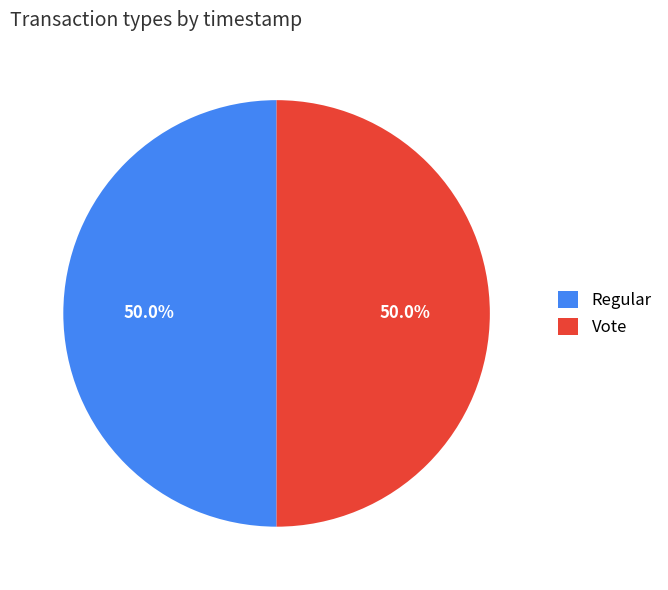

Combined, what portion of the pie is Vote and Regular?

100.0%